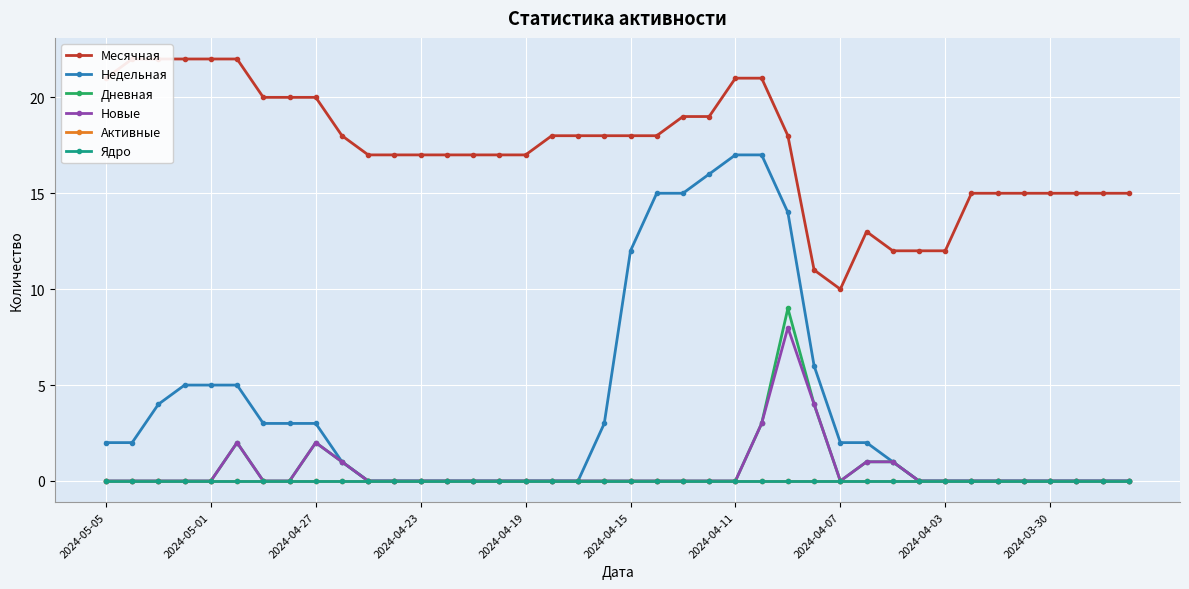

List the series in order of their peak value, highest first.

Месячная, Недельная, Дневная, Новые, Активные, Ядро